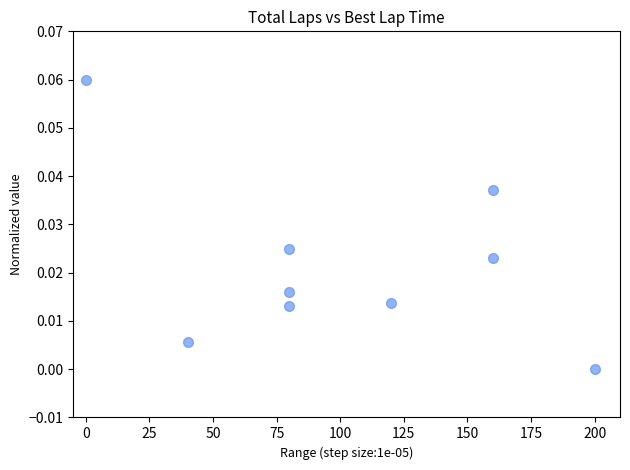

What is the range of X values (max minus min)?

200.0